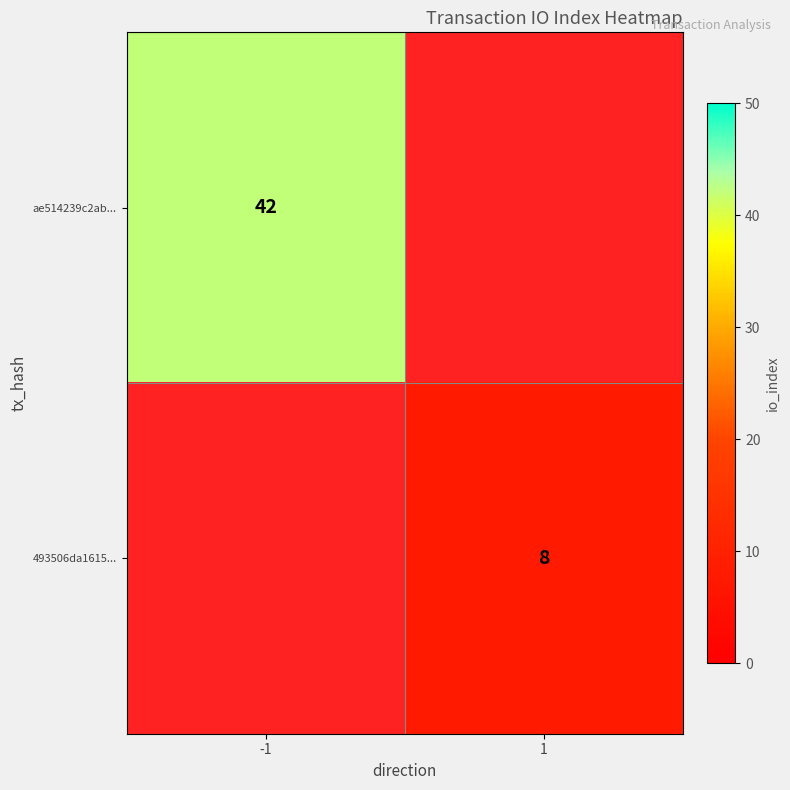

Which has a higher value, -1 or 1?

1